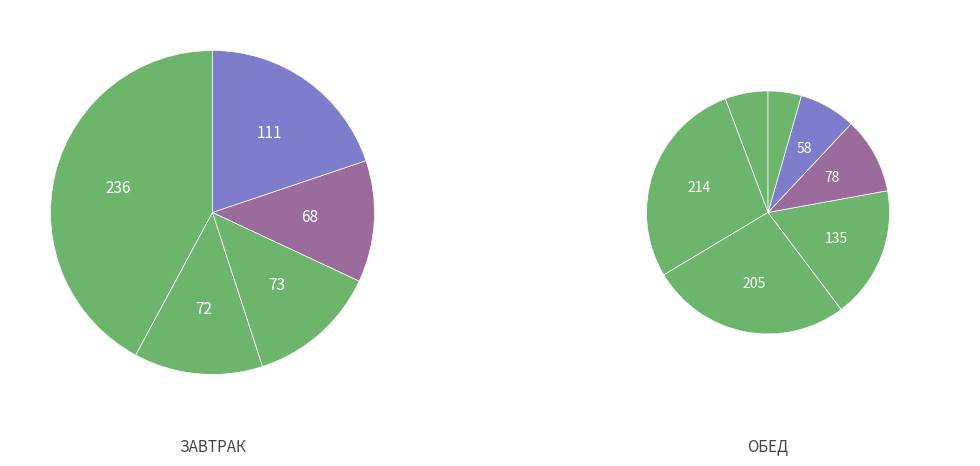

What portion of the pie excludes 2 блюдо?

84.6%